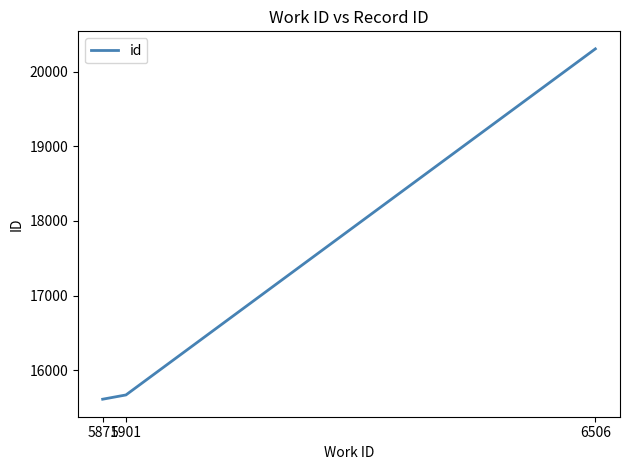

Rank the categories by value from lowest to highest.

5871, 5901, 6506